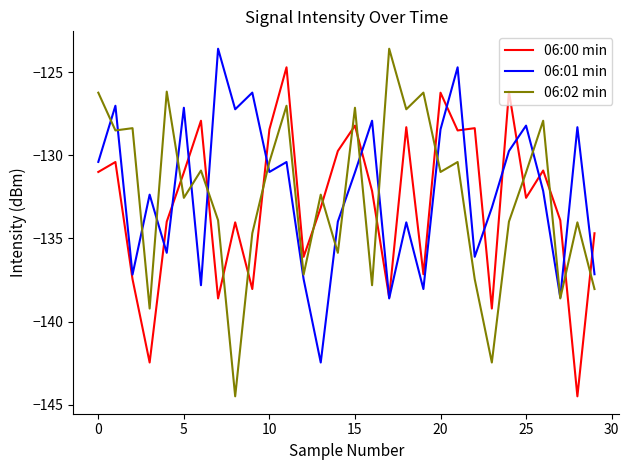

What is the highest value of the 06:00 min series?

-124.7